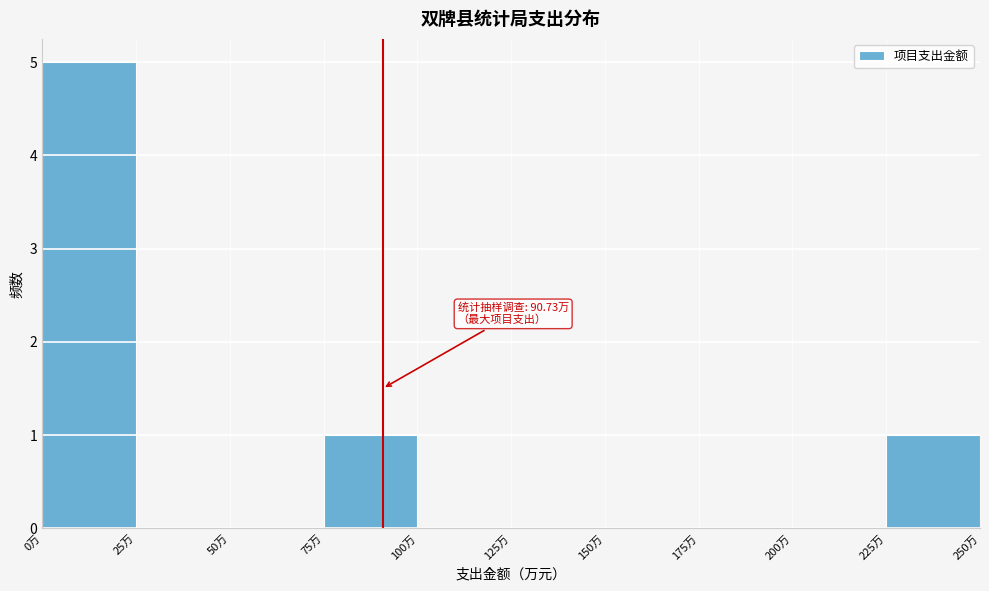

Over which range of the x-axis is the bar tallest?

0 to 25